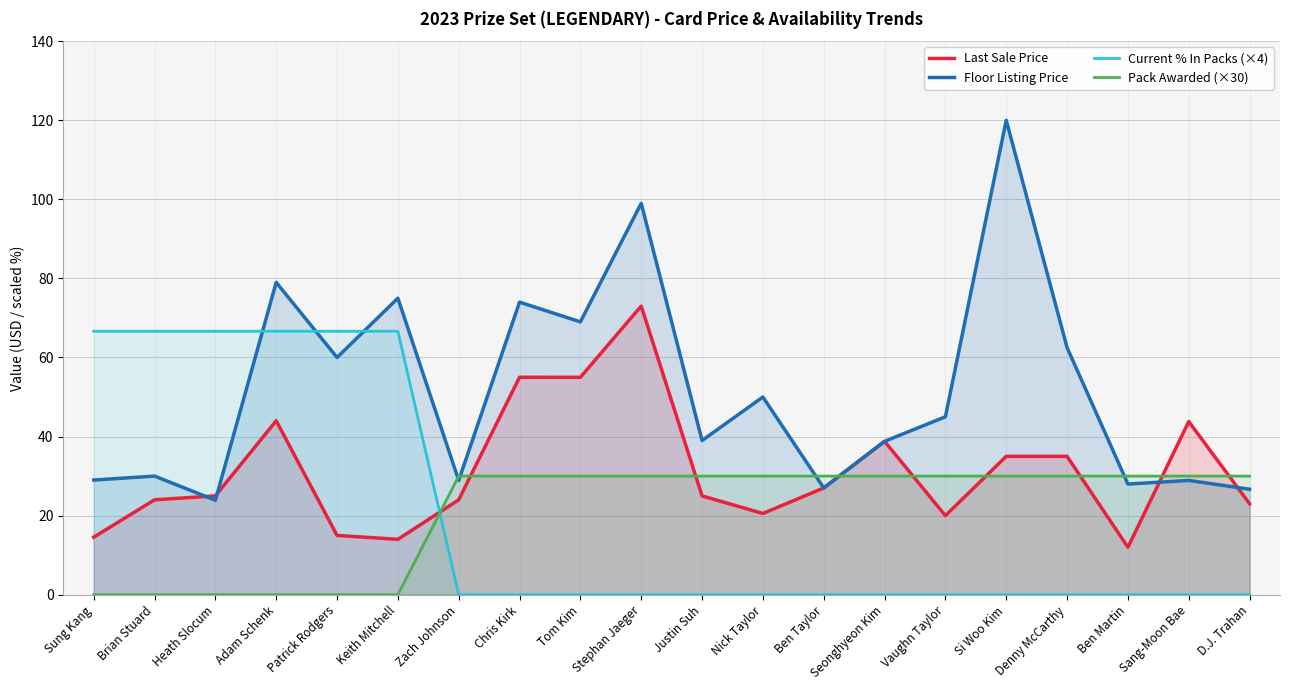

After their last crossing, which series has the higher values: Pack Awarded (×30) or Floor Listing Price?

Pack Awarded (×30)